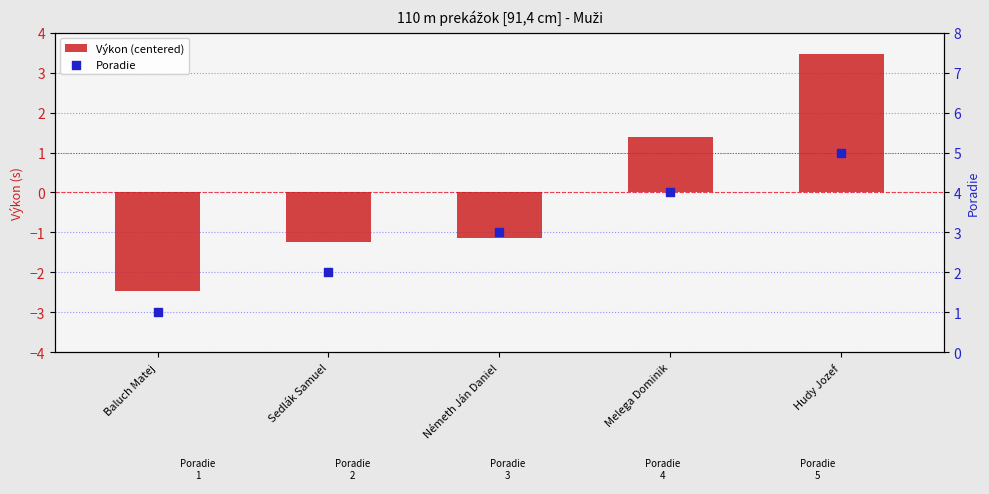

Which series contains the lowest Y value?

Výkon (centered)